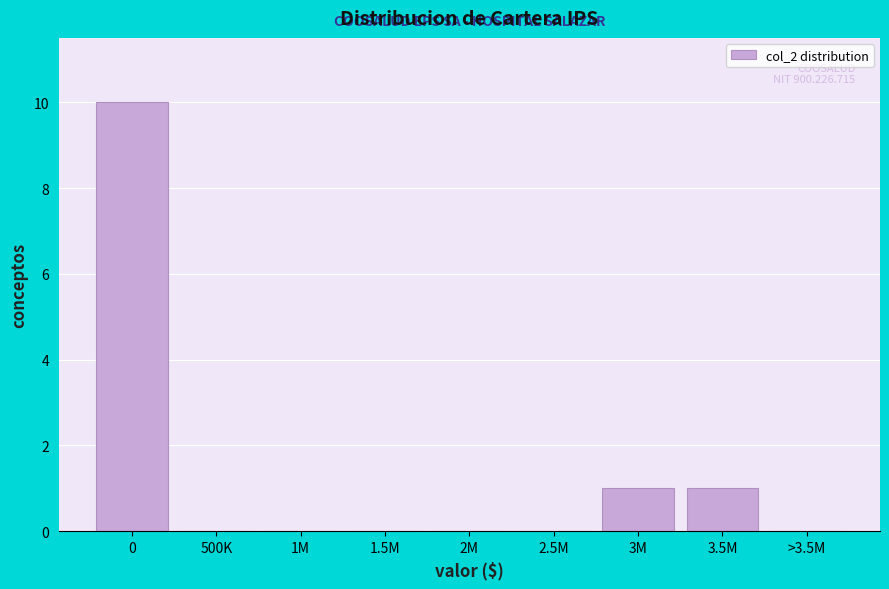

Reading left to right, extract all data points from this chart.

0=10	500K=0	1M=0	1.5M=0	2M=0	2.5M=0	3M=1	3.5M=1	>3.5M=0